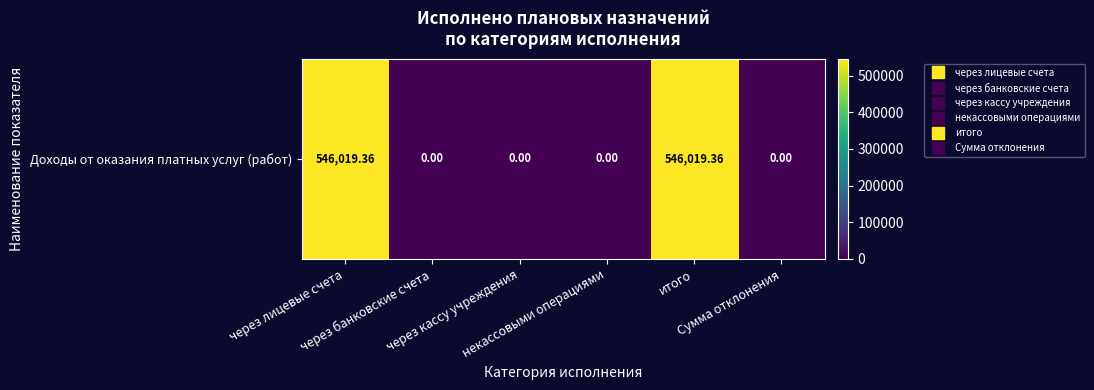

True or false: the data shows 354352.2 at итого.

False